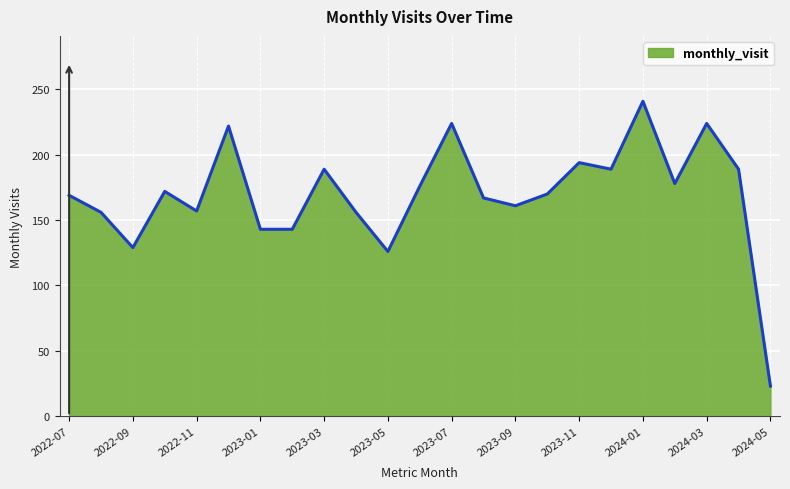

What is the difference between the maximum and minimum values?

218